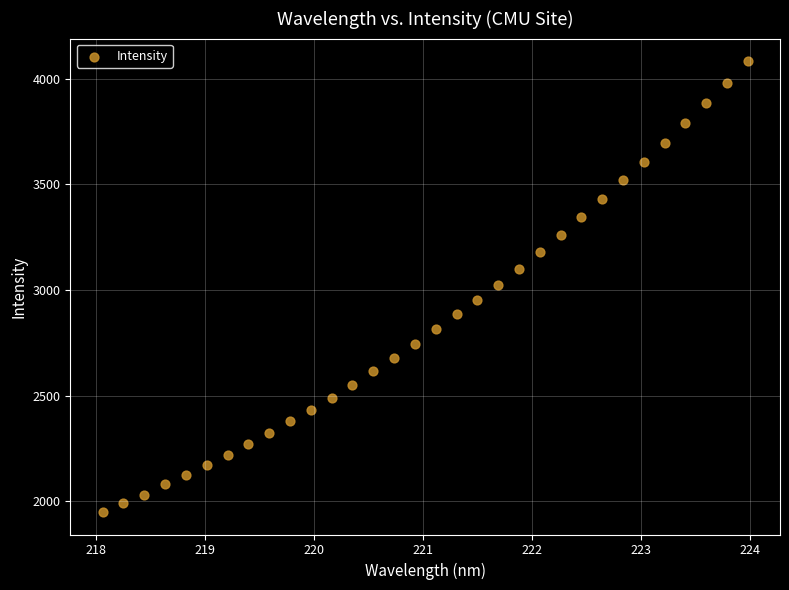

What is the range of Y values (max minus min)?

2134.6